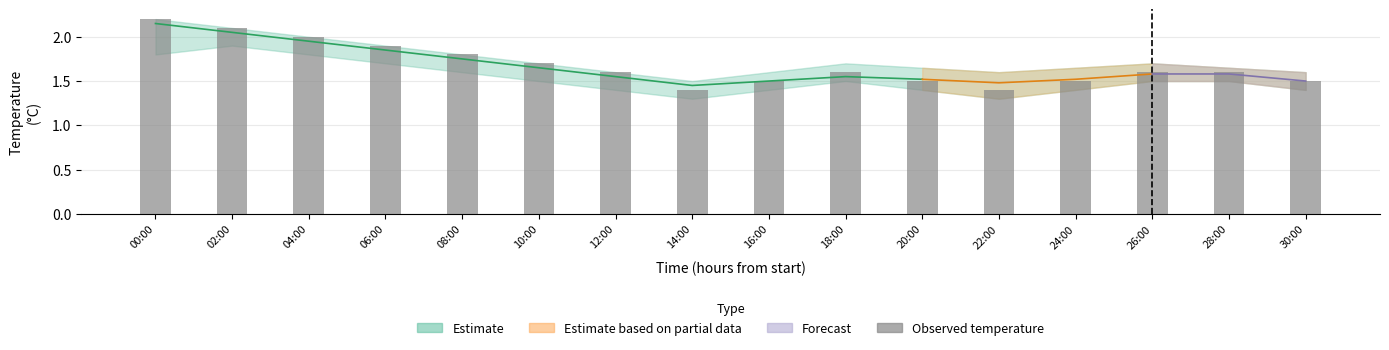

How many bars are there in total?

16